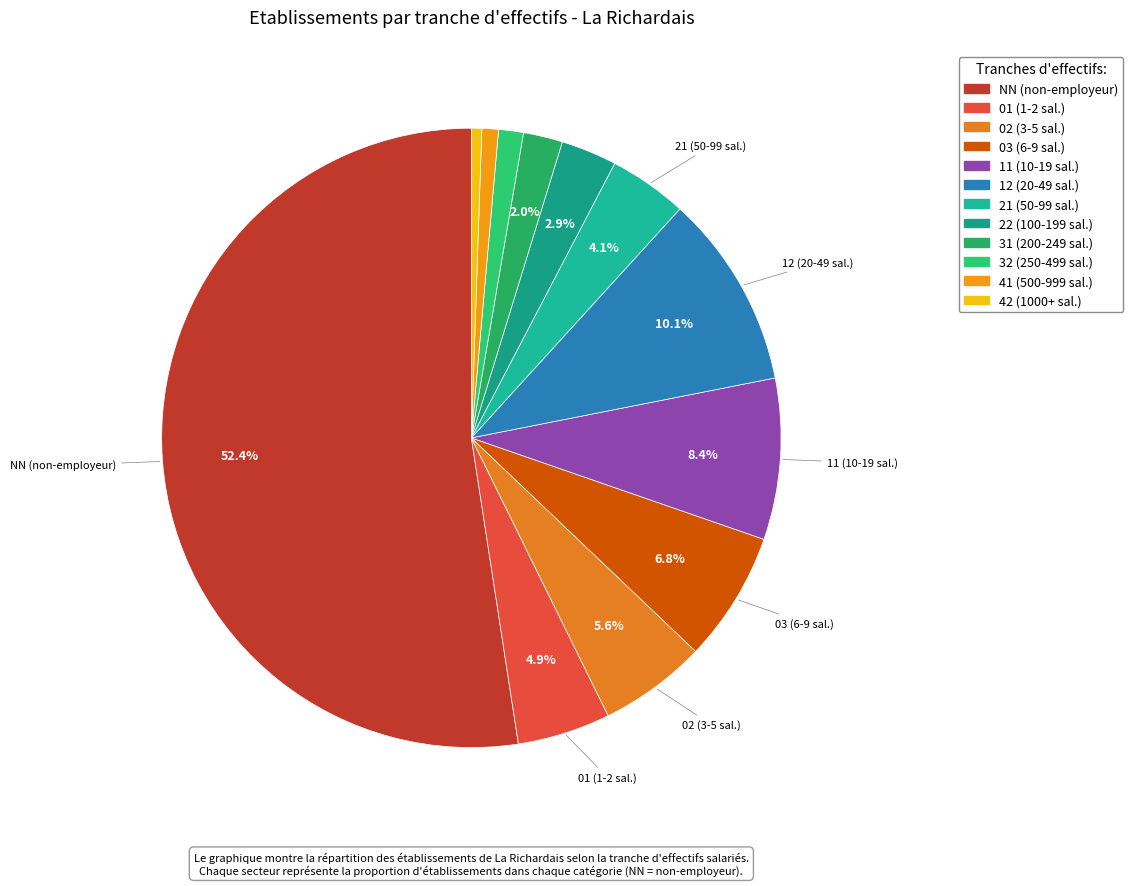

To the nearest percent, what percentage of the pie is 12?

10%